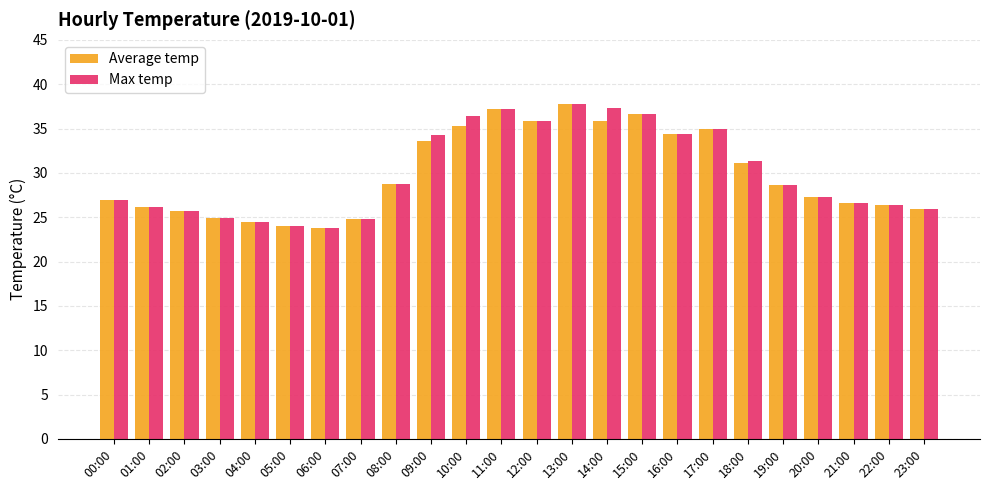

What is the lowest value of the Average temp series?

23.8